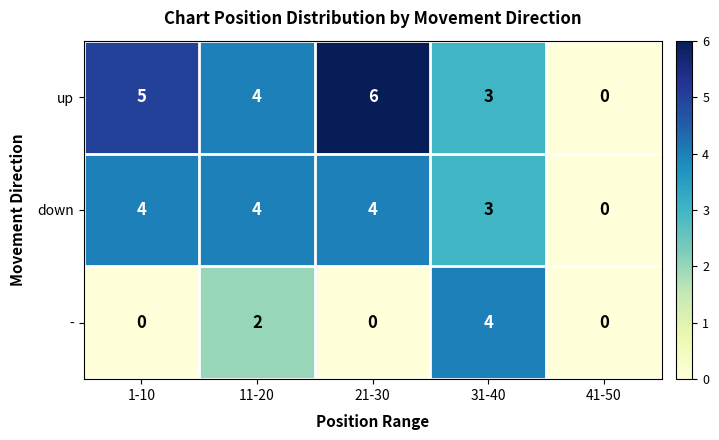

Which series changed the most between 1-10 and 31-40?

-